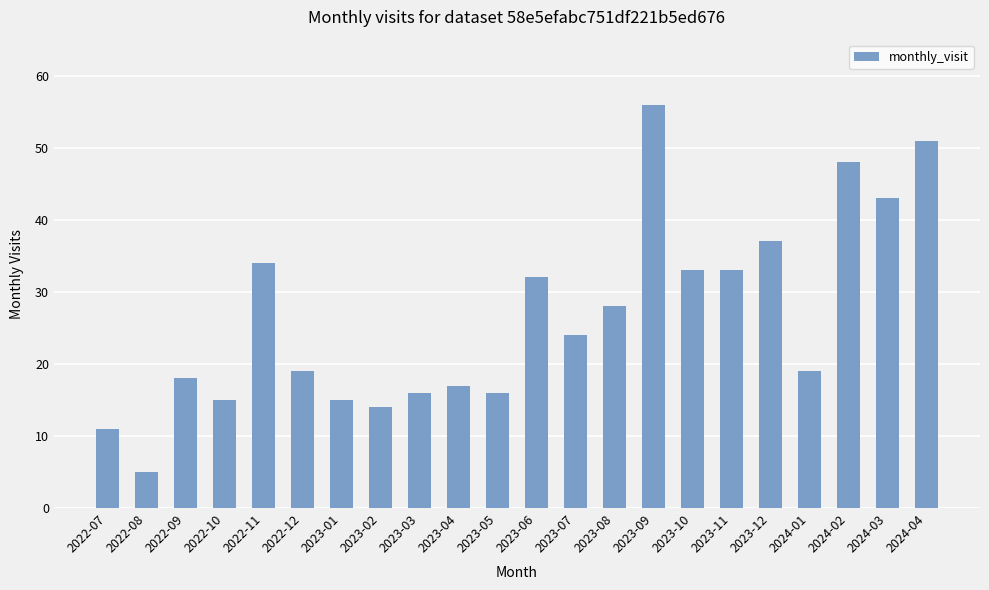

What is the ratio of the value at 2023-08 to the value at 2023-02?

2.0